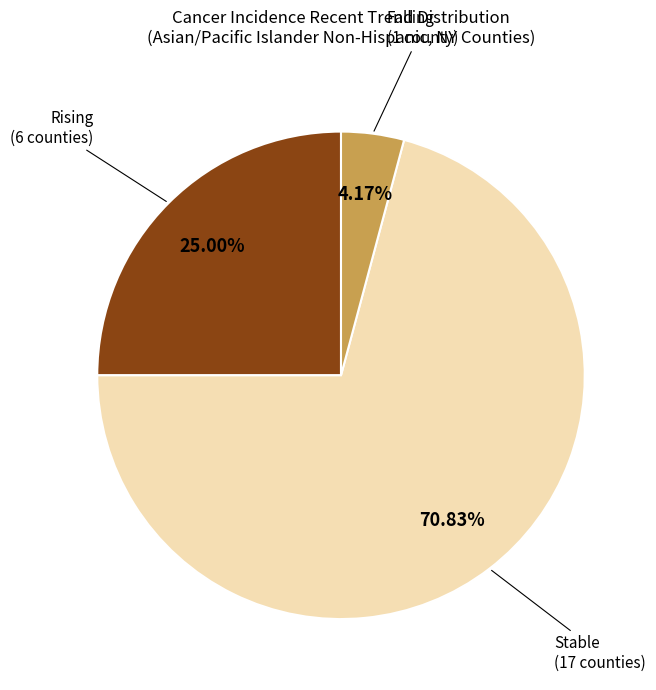

How many segments does this pie chart have?

3